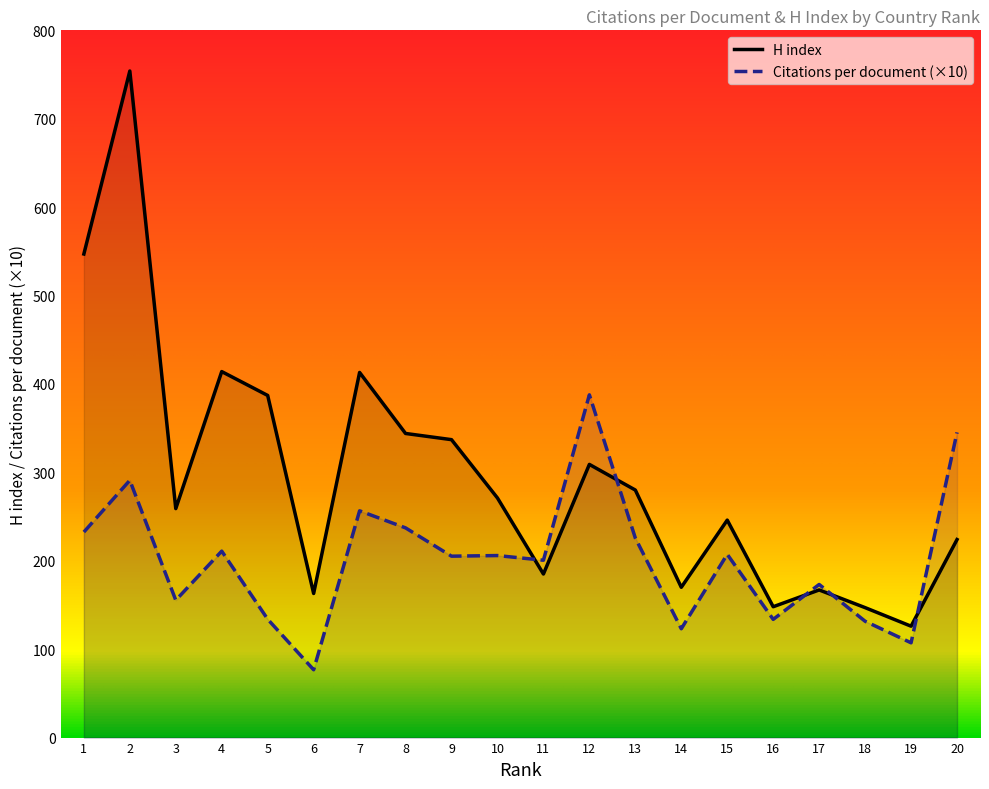

What is the total value across all series at 13?

505.7